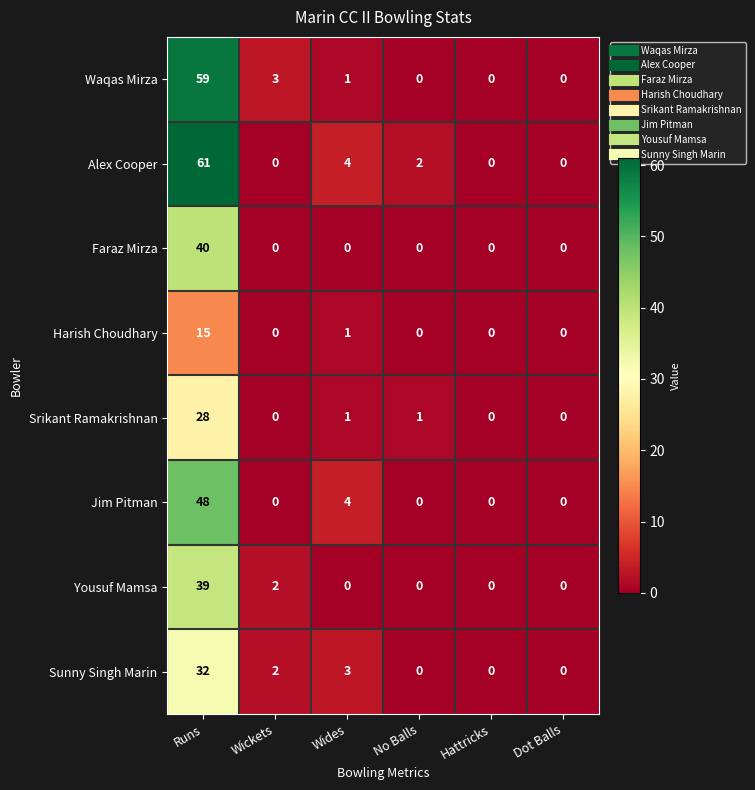

At which category does the chart reach its peak across all series?

Runs